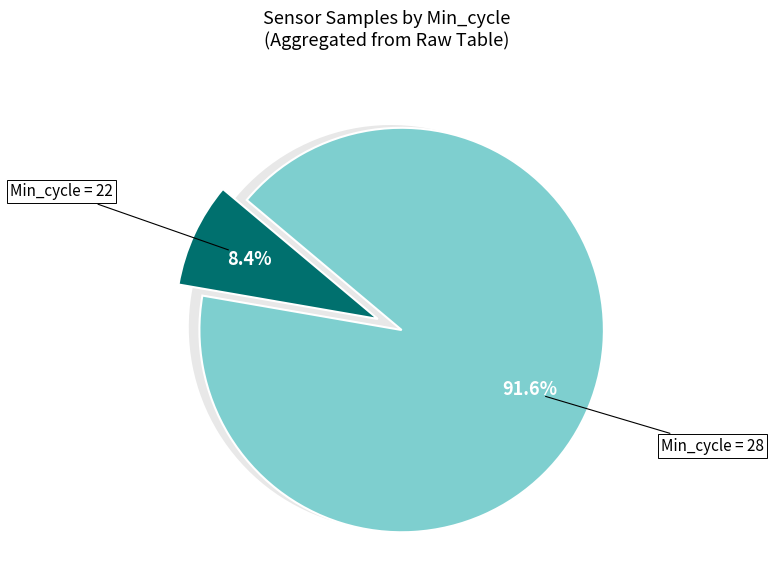

To the nearest percent, what is the combined percentage of 28 and 28?

17%